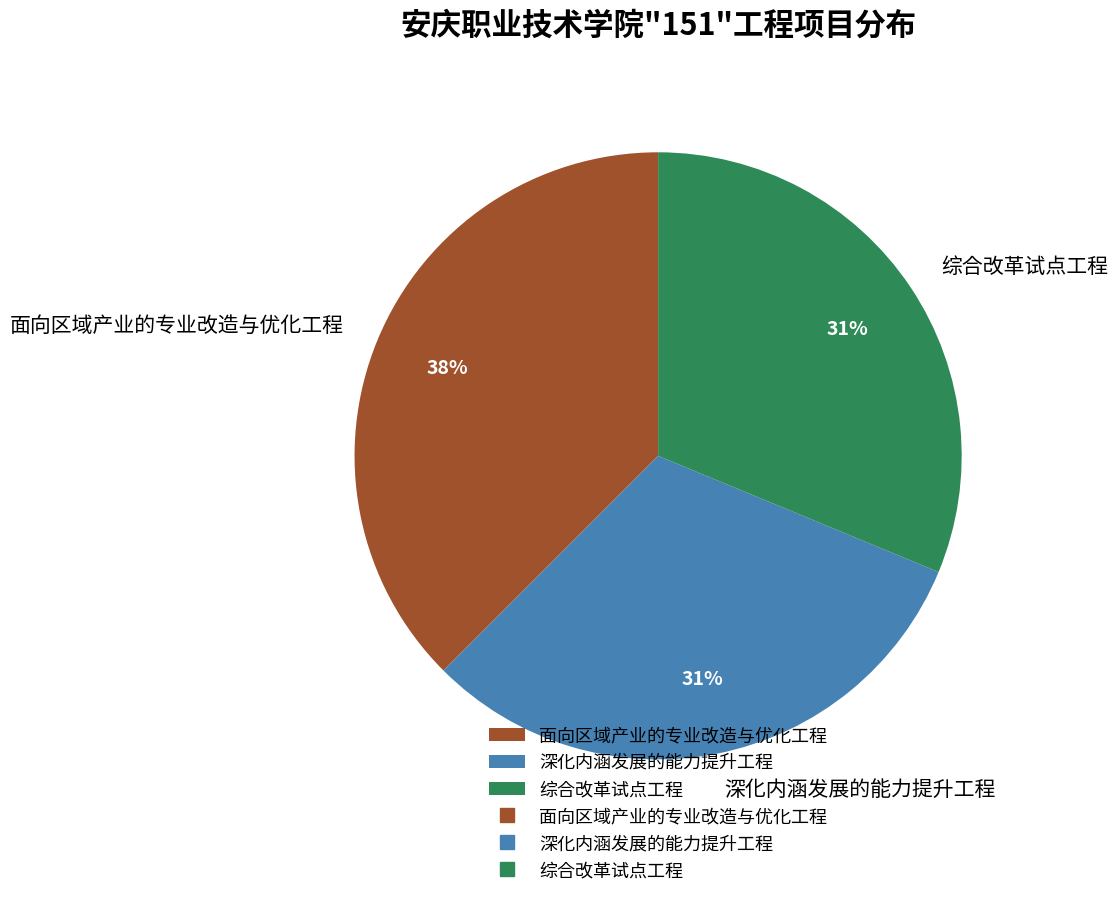

What is the ratio of the value at 综合改革试点工程 to the value at 深化内涵发展的能力提升工程?

1.0